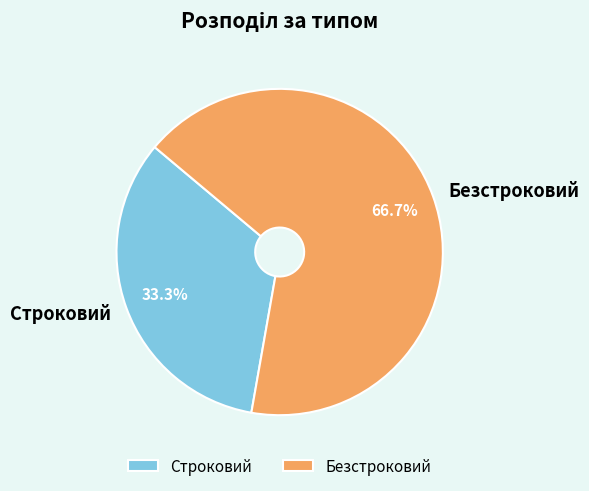

The Безстроковий slice represents 52% of the pie. True or false?

False